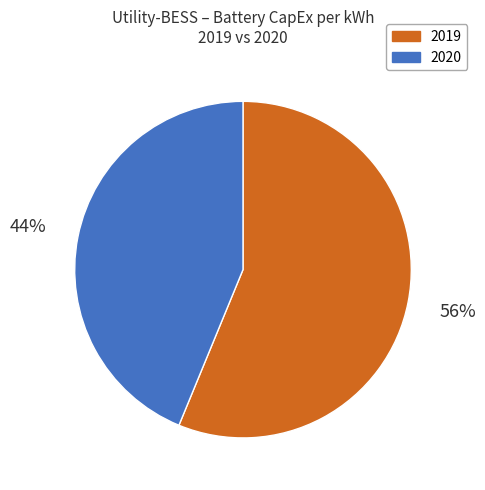

Does any single category account for the majority?

Yes